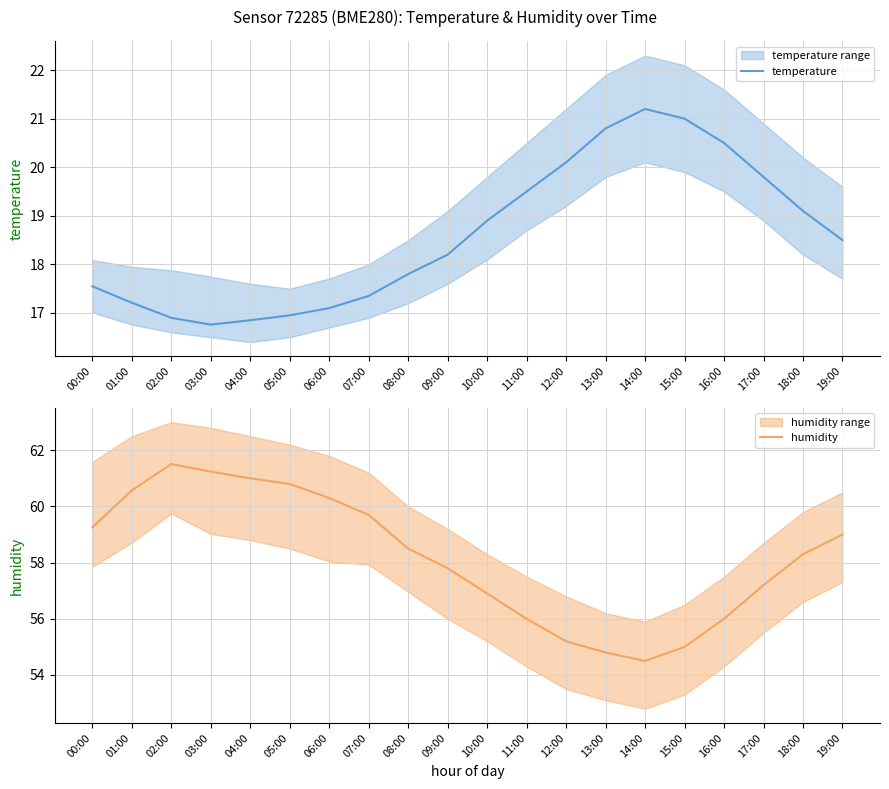

How many interior local peaks does the humidity series have?

1